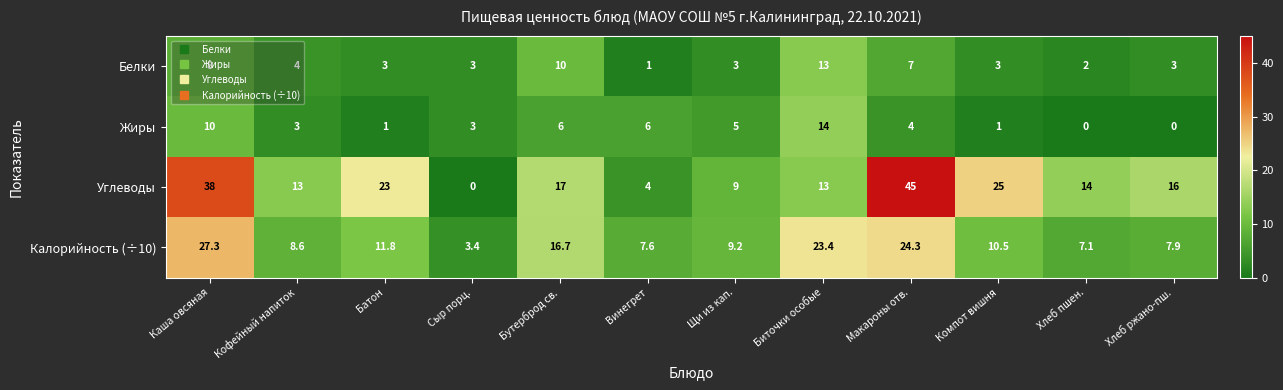

Which series has the widest spread of values?

Углеводы